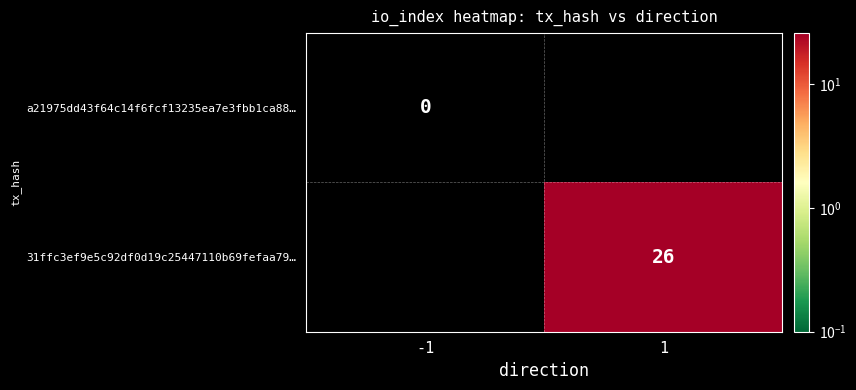

The value of 31ffc3ef9e5c92df0d19c25447110b69fefaa79… at 1 is 26. True or false?

True